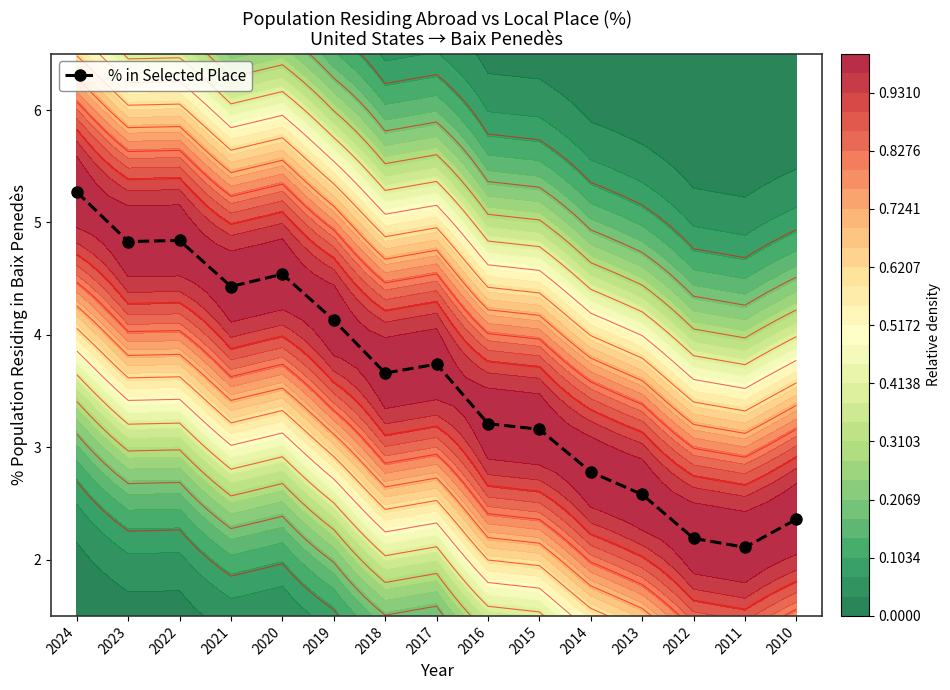

What is the maximum value shown in the chart?

5.3